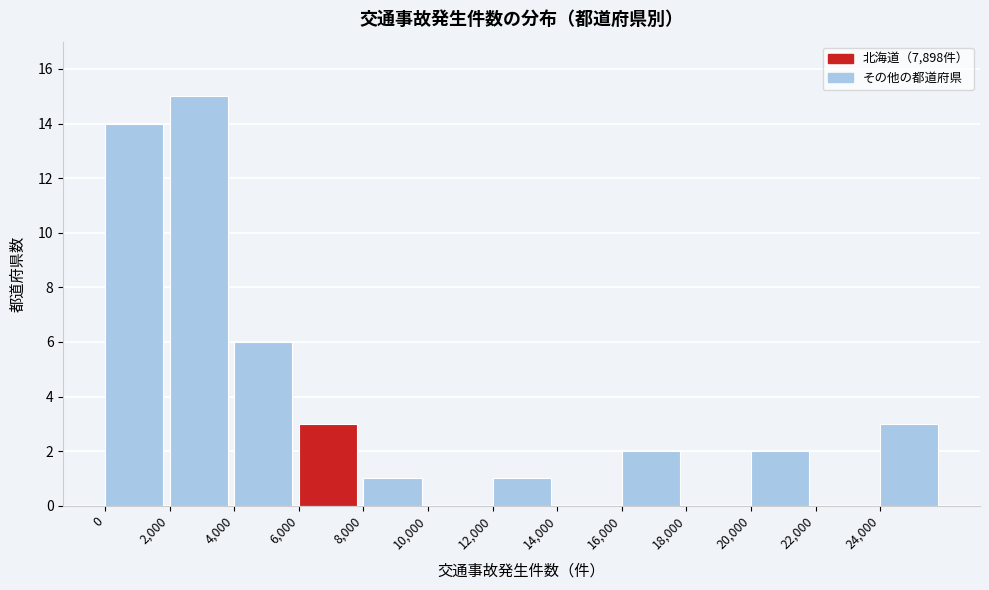

How tall is the bar that spans 2000 to 4000 on the x-axis? The values are not printed on the chart, so give them approximately, as read against the axis.

15